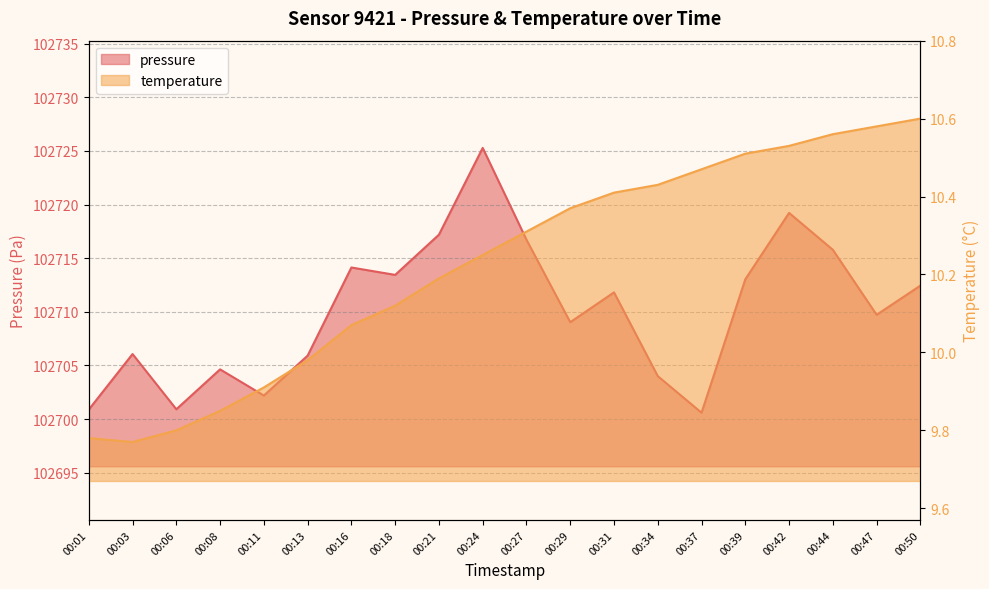

What is the difference between the highest and lowest values at 00:34?

102693.6